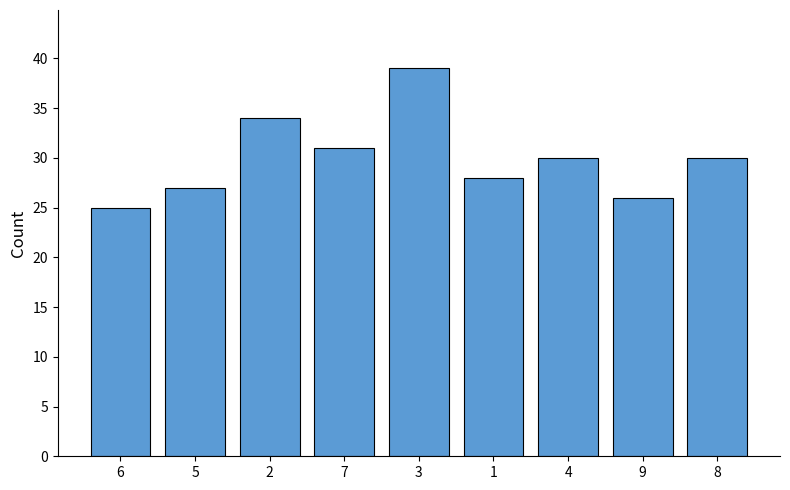

Reading left to right, what are all the values shown in this chart?

25	27	34	31	39	28	30	26	30